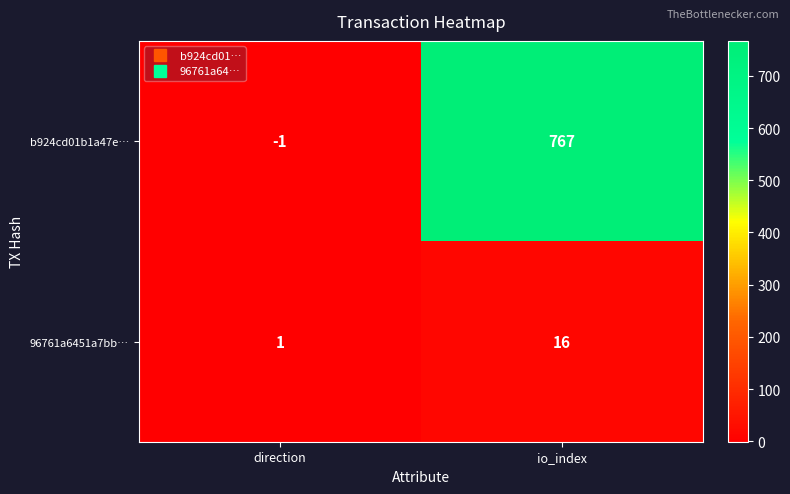

What is the total value across all series at io_index?

783